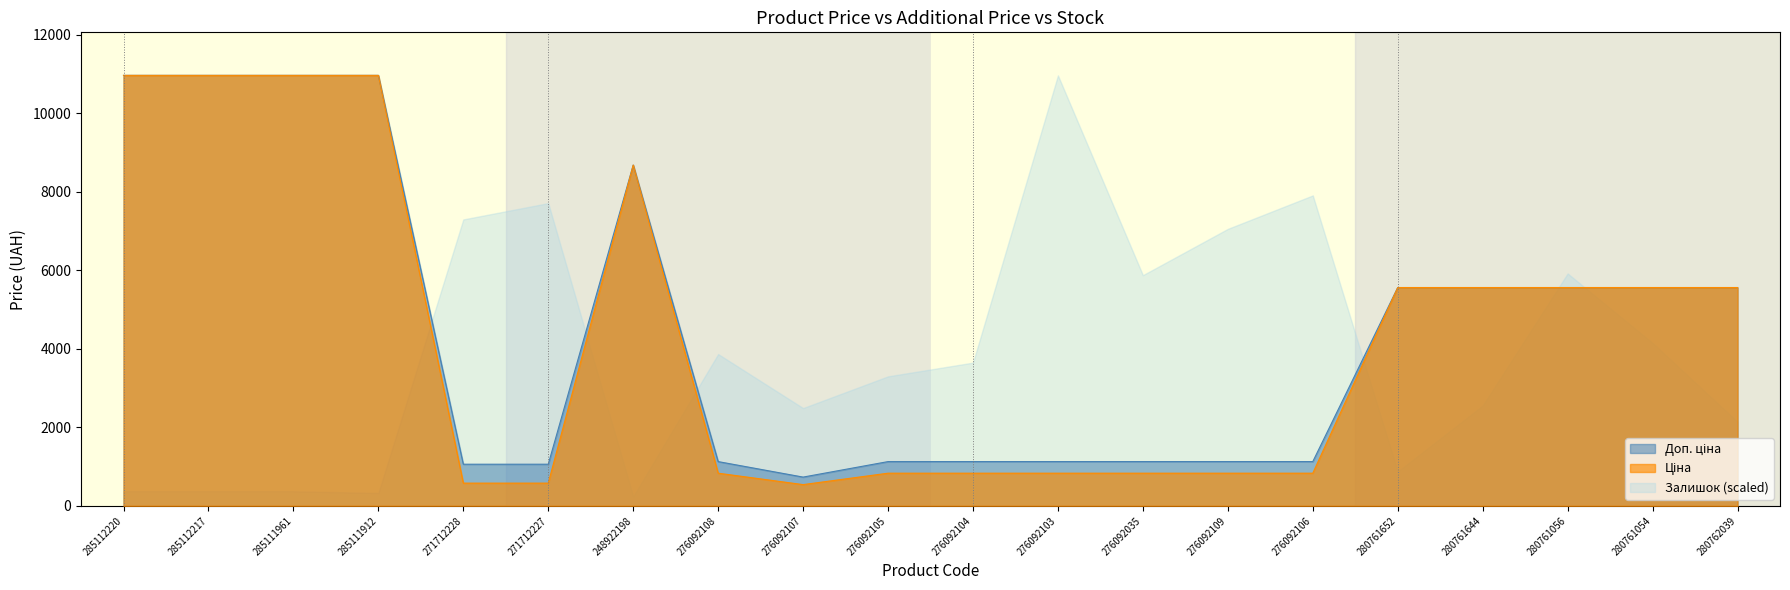

Reading right to left, what are all the values shown in this chart?

Ціна: 280762039=5560.3	280761054=5560.3	280761056=5560.3	280761644=5560.3	280761652=5560.3	276092106=831.5	276092109=831.5	276092035=831.5	276092103=831.5	276092104=831.5	276092105=831.5	276092107=540.5	276092108=831.5	248922198=8679.5	271712227=578.1	271712228=578.1	285111912=10964.4	285111961=10964.4	285112217=10964.4	285112220=10964.4
Доп. ціна: 280762039=5560.3	280761054=5560.3	280761056=5560.3	280761644=5560.3	280761652=5560.3	276092106=1126.7	276092109=1126.7	276092035=1126.7	276092103=1126.7	276092104=1126.7	276092105=1126.7	276092107=732.0	276092108=1126.7	248922198=8679.5	271712227=1060.0	271712228=1060.0	285111912=10964.4	285111961=10964.4	285112217=10964.4	285112220=10964.4